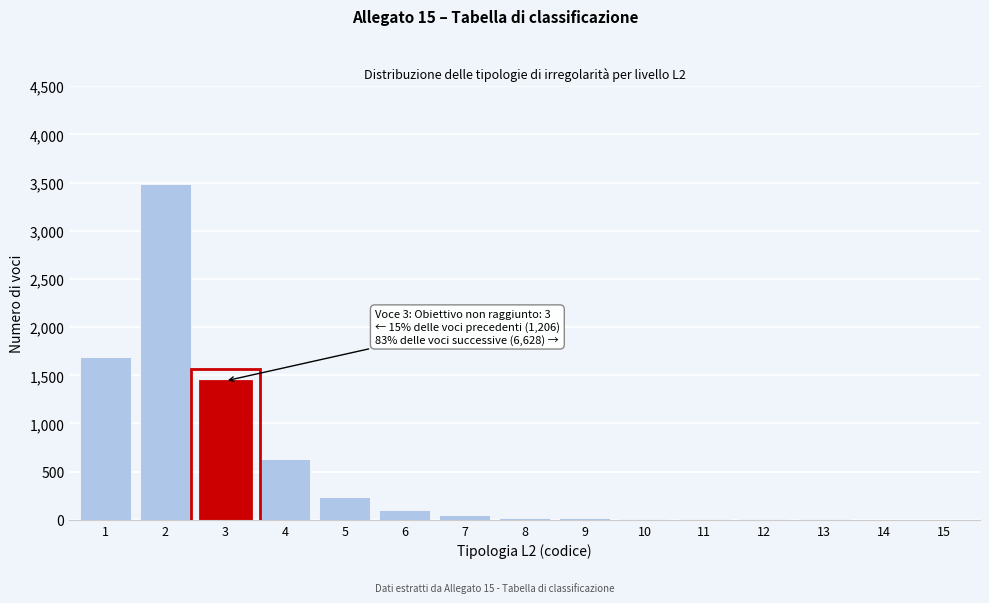

Is it true that the value at 3 is 296?

False